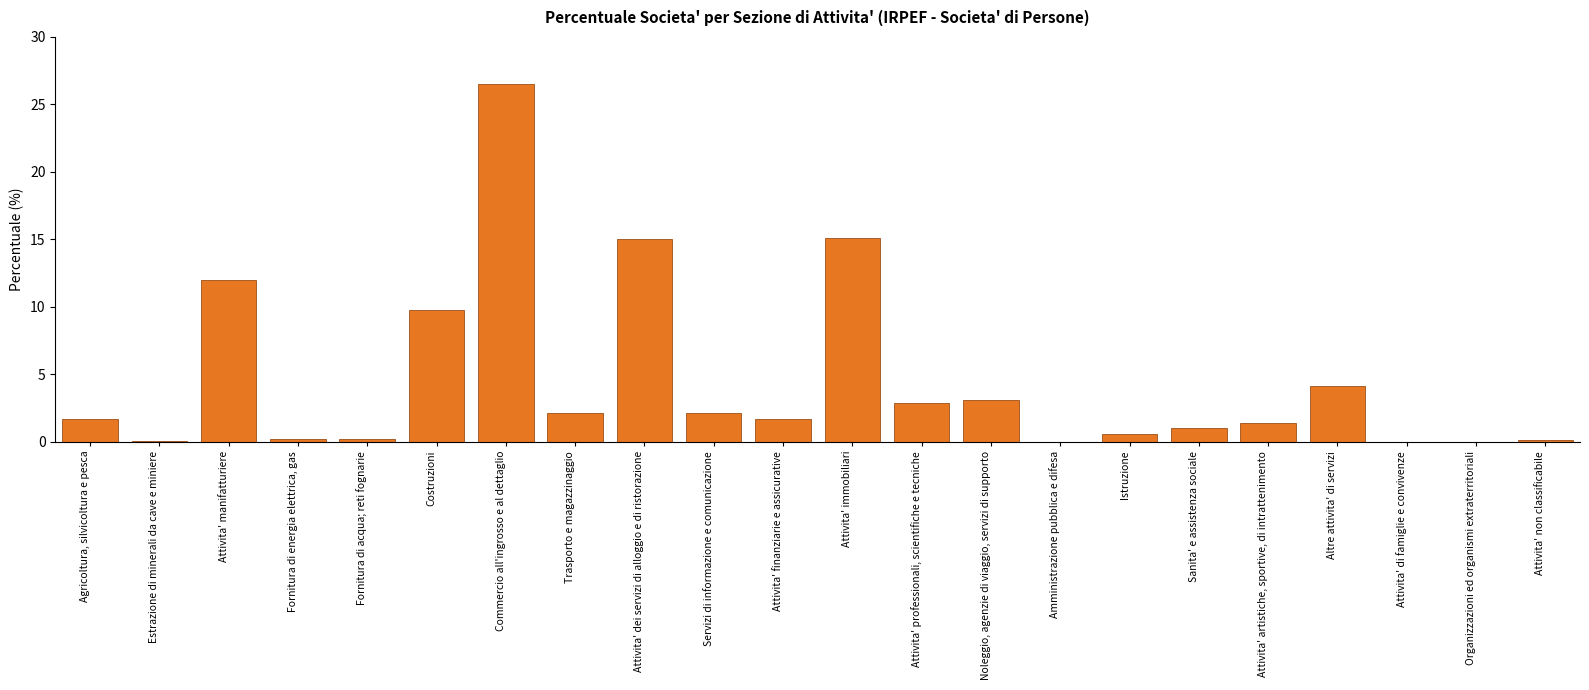

Which has a higher value, Attivita' immobiliari or Trasporto e magazzinaggio?

Attivita' immobiliari